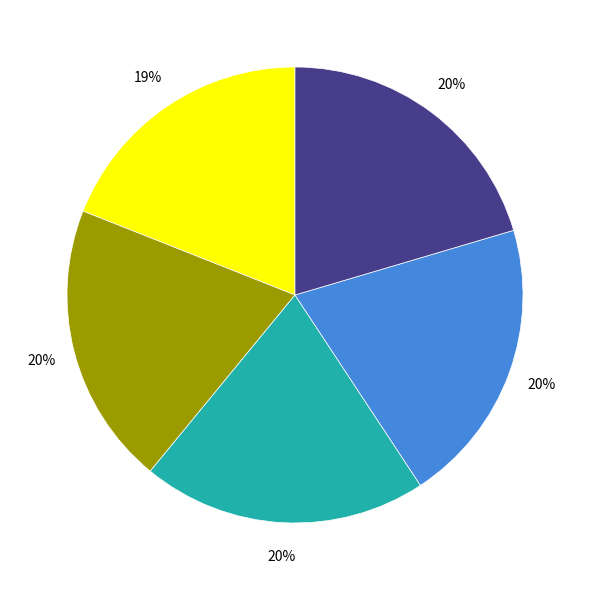

Is there a majority slice in this chart?

No